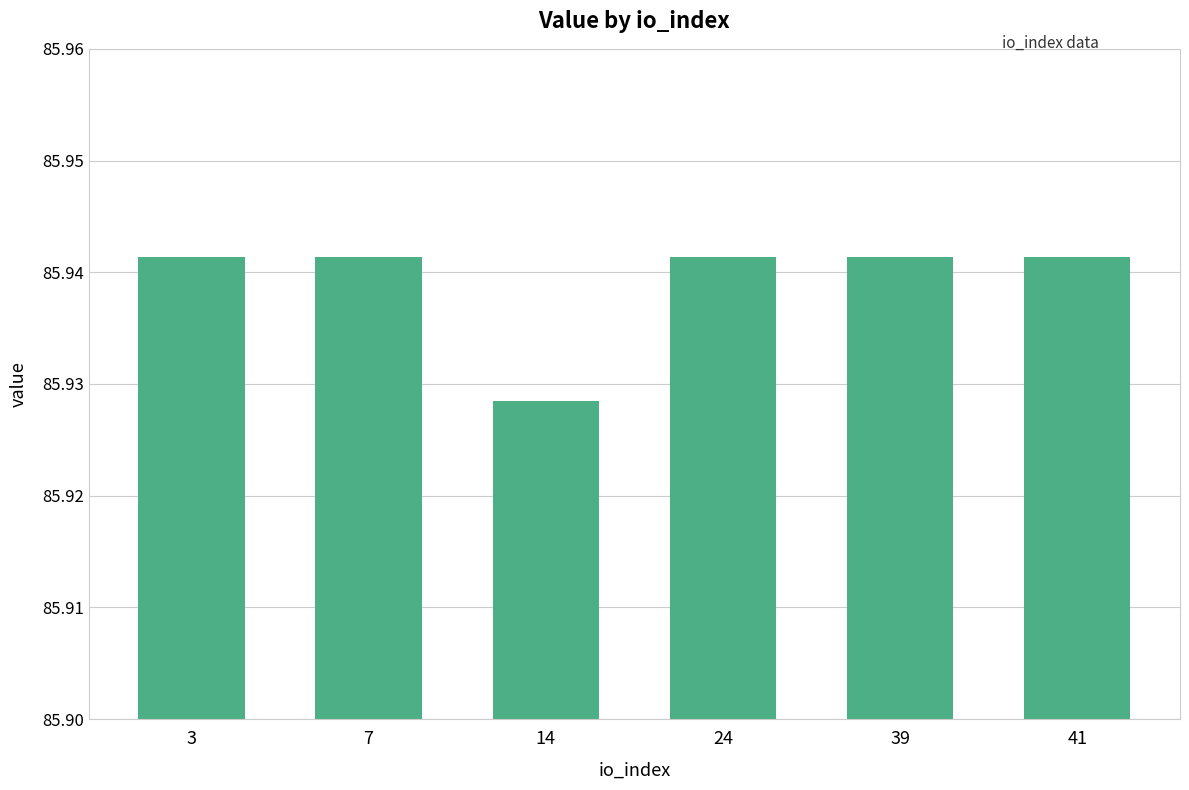

The chart shows a value of 41.5 at 3. True or false?

False